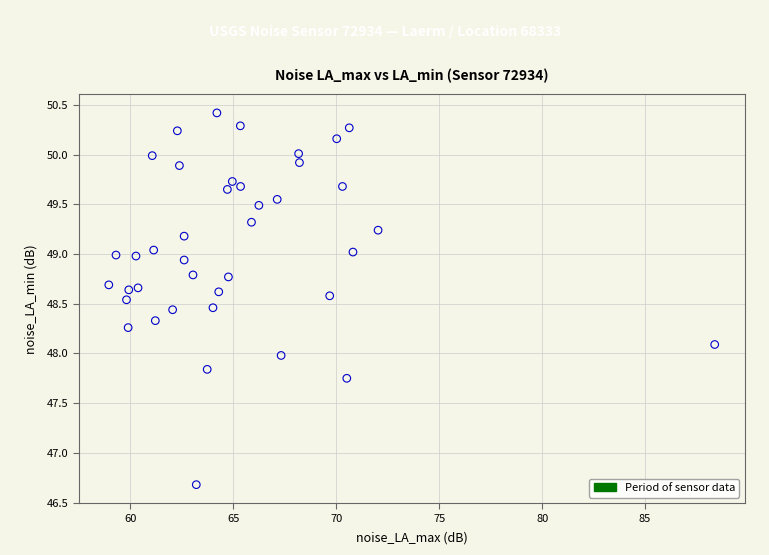

What is the range of X values (max minus min)?

29.4